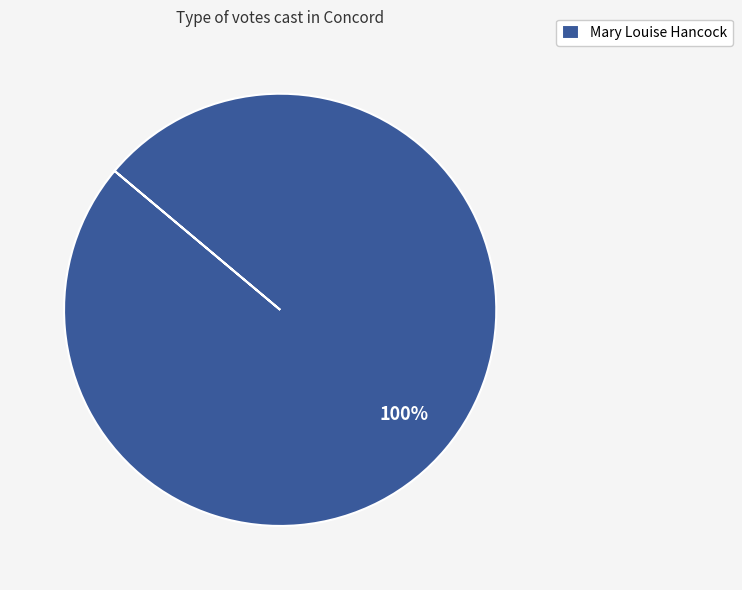

True or false: Mary Louise Hancock accounts for 100% of the total.

True